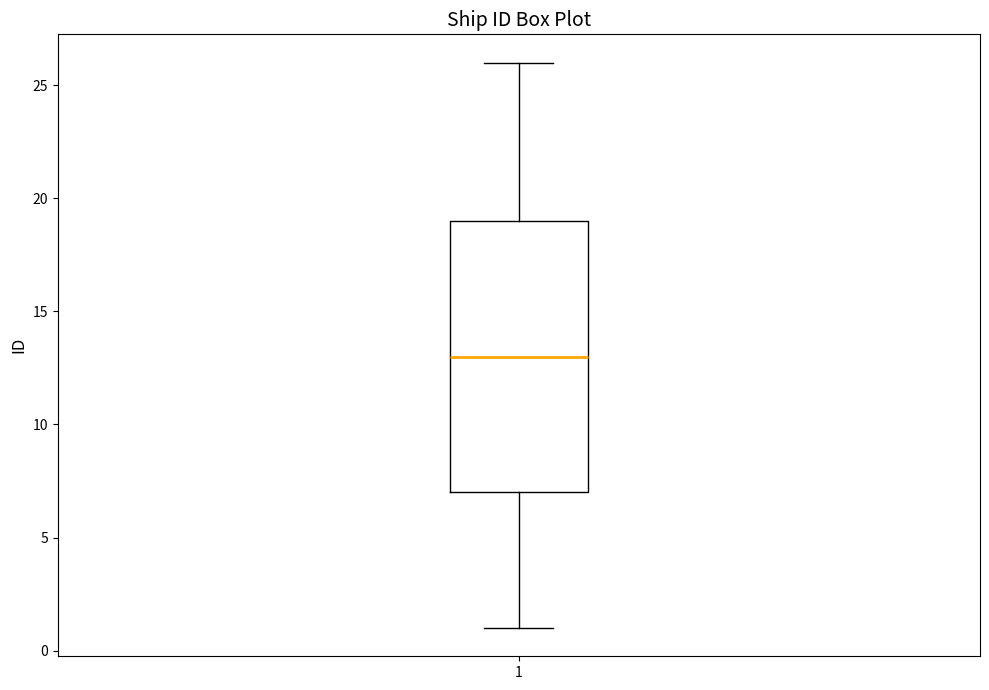

Read this box plot against the y-axis: the position of the median line, the range covered by the box, and the ends of both whiskers. The values are not printed on the chart, so give them approximately, as read against the axis.

median 13, box 7 to 19, whiskers 1 to 26